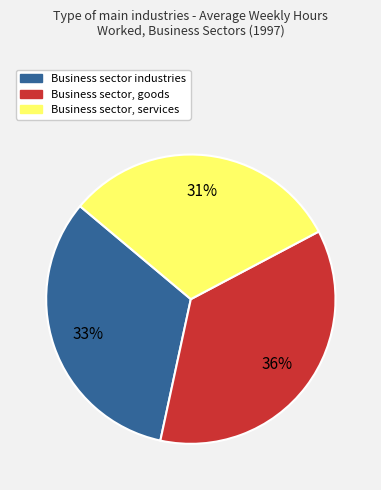

How many slices are in this pie chart?

3